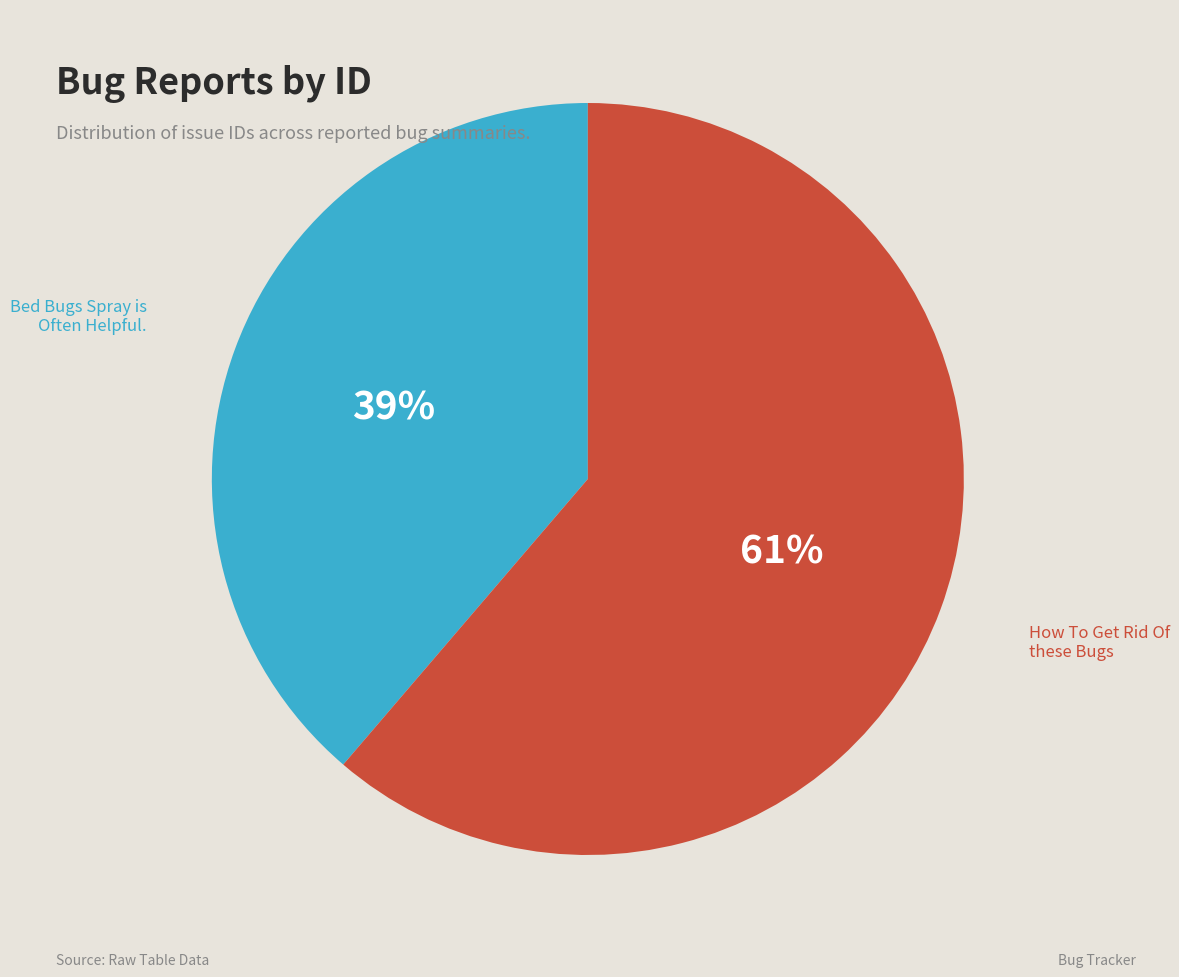

The How To Get Rid Of these Bugs slice represents 53% of the pie. True or false?

False